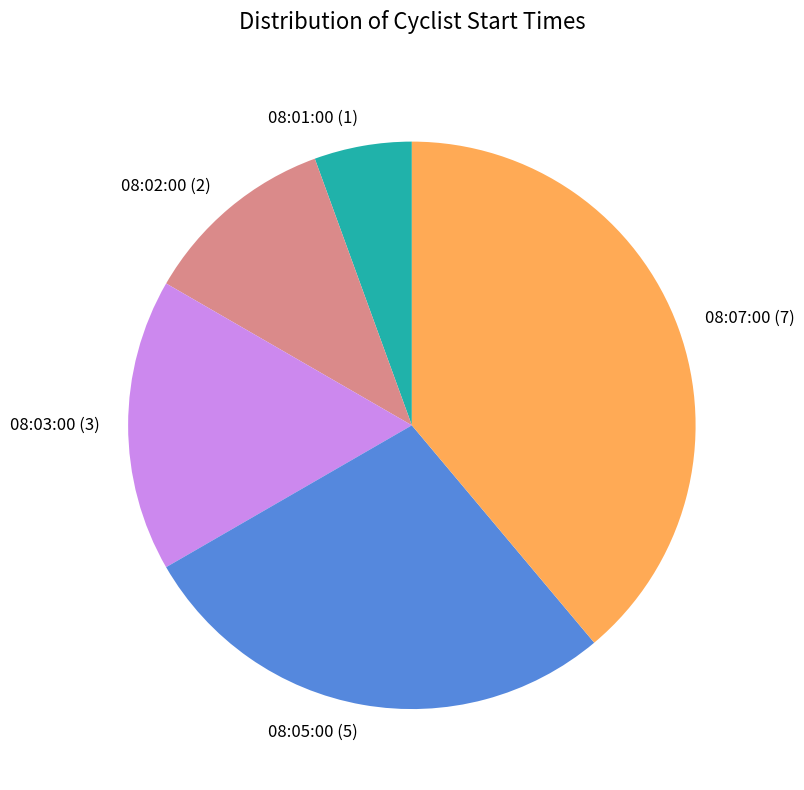

The 08:01:00 slice represents 6% of the pie. True or false?

True